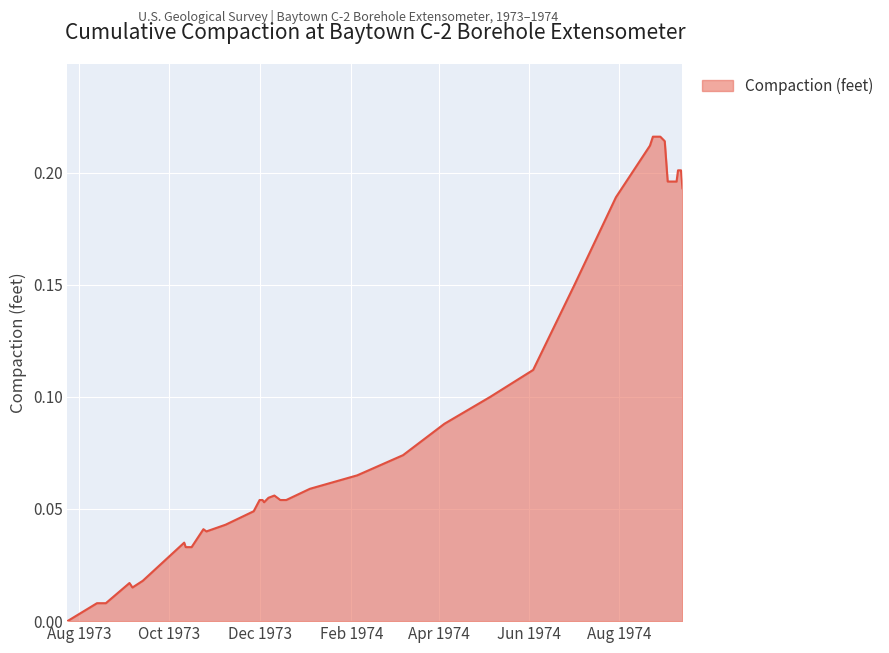

Count the number of categories in the chart.

37